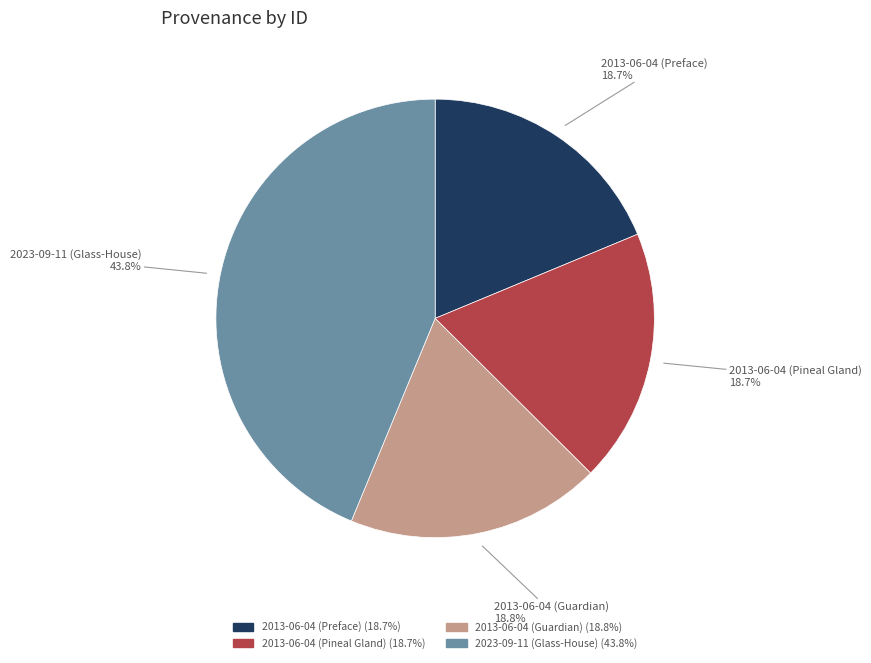

Does 2023-09-11 (Glass-House) account for over 50% of the chart?

No